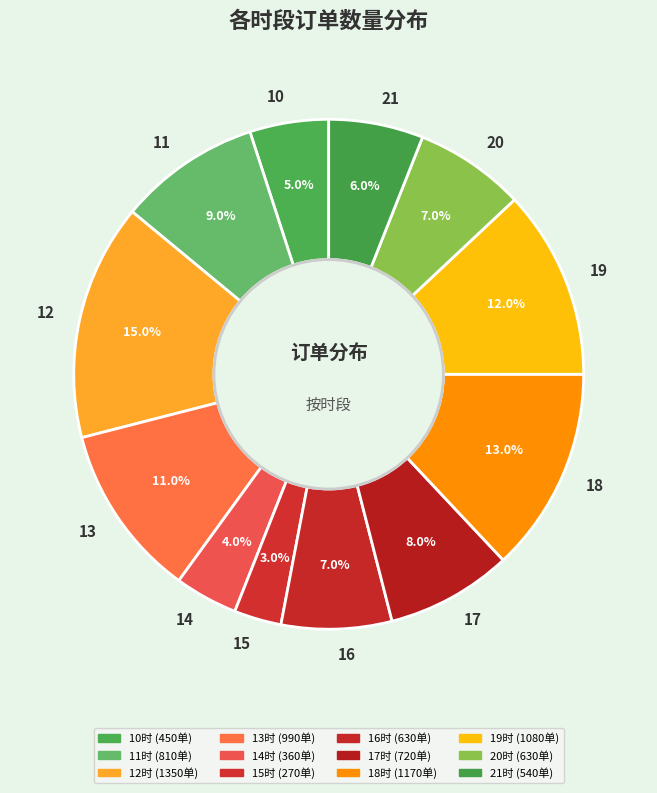

Approximately how many times larger is the value at 13 compared to 12?

0.7